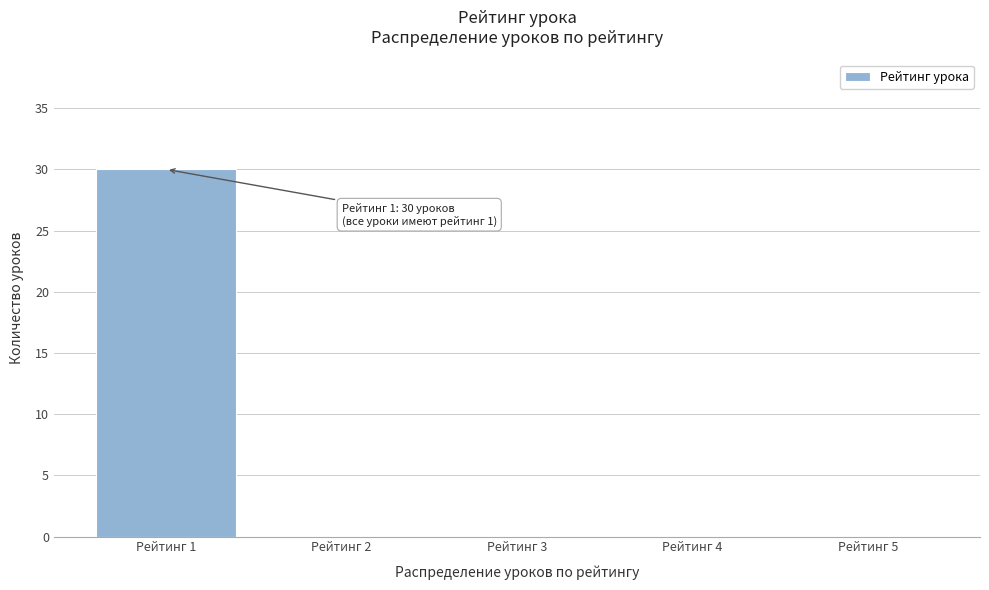

Over which range of the x-axis is the bar tallest?

0.5 to 1.5